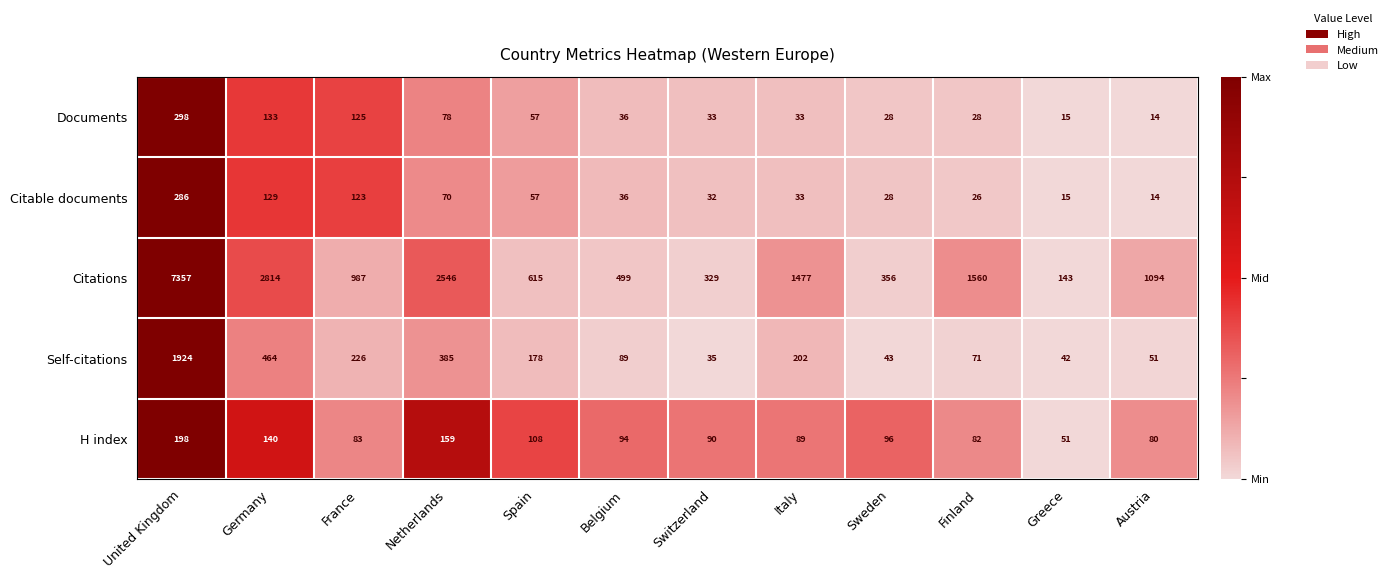

How many values in the H index series are below 94?

6